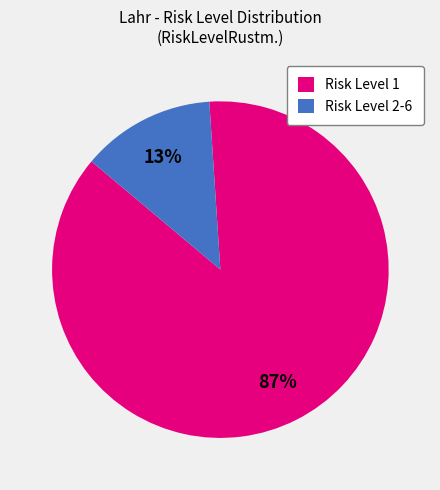

Combined, do Risk Level 1 and Risk Level 2-6 account for over 50%?

Yes